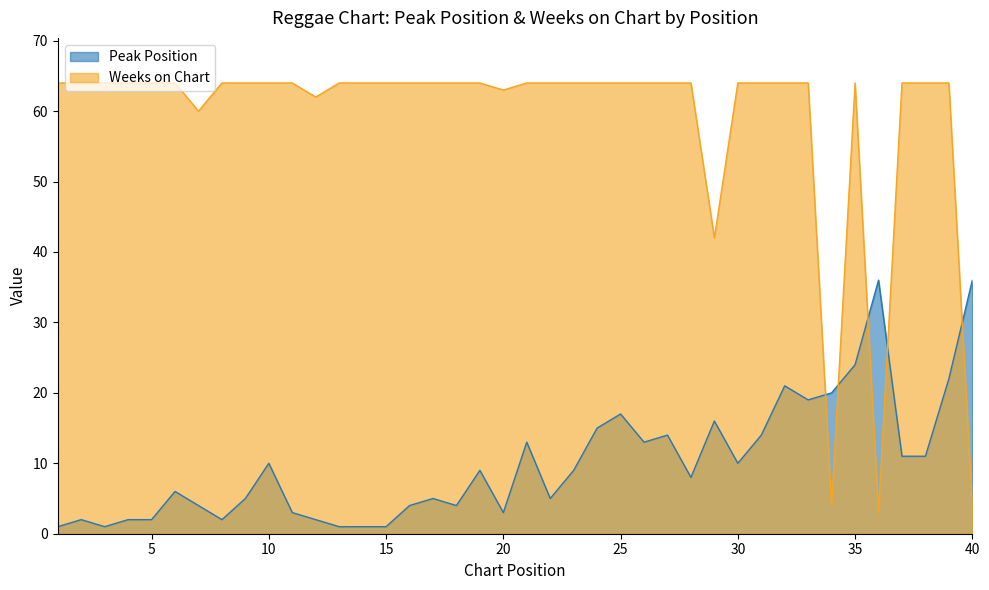

Which series has the widest spread of values?

Weeks on Chart